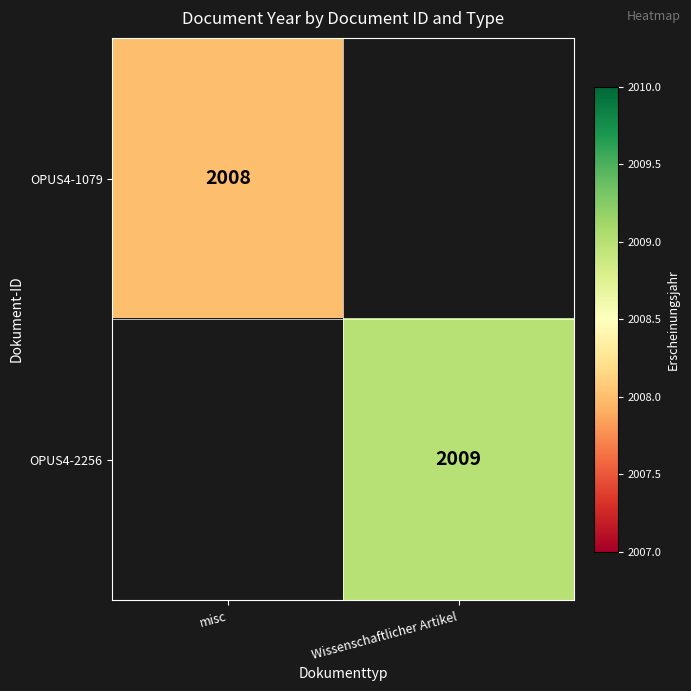

The value of OPUS4-2256 at Wissenschaftlicher Artikel is 872. True or false?

False